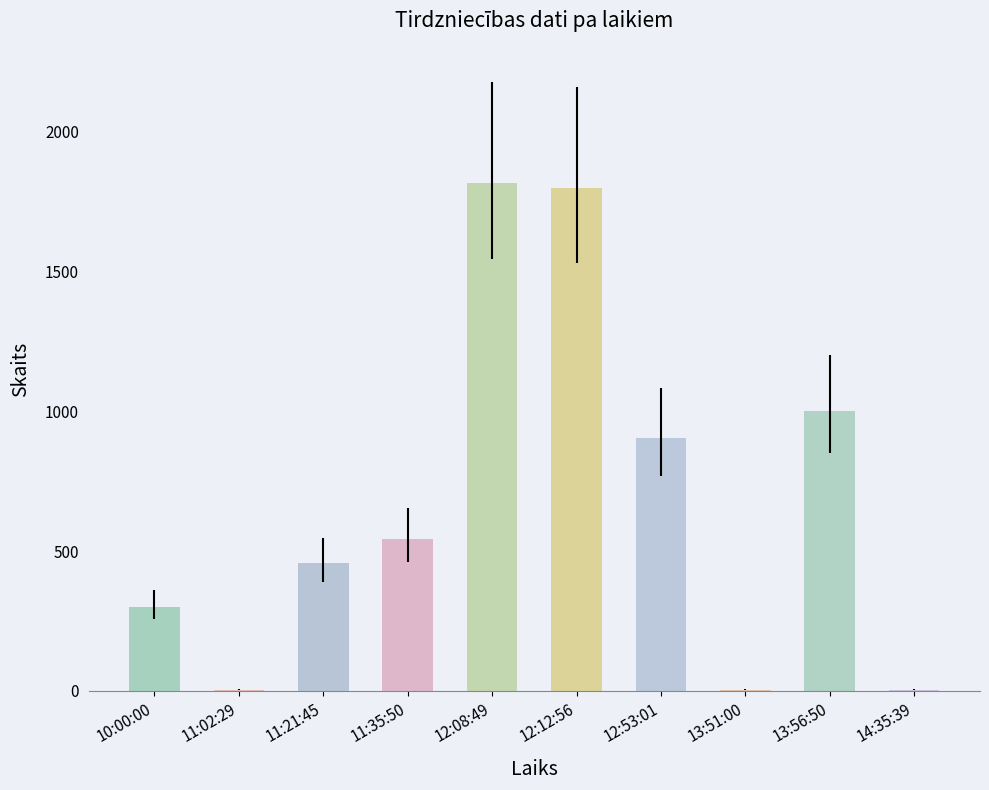

At which label is the value closest to 910?

12:53:01